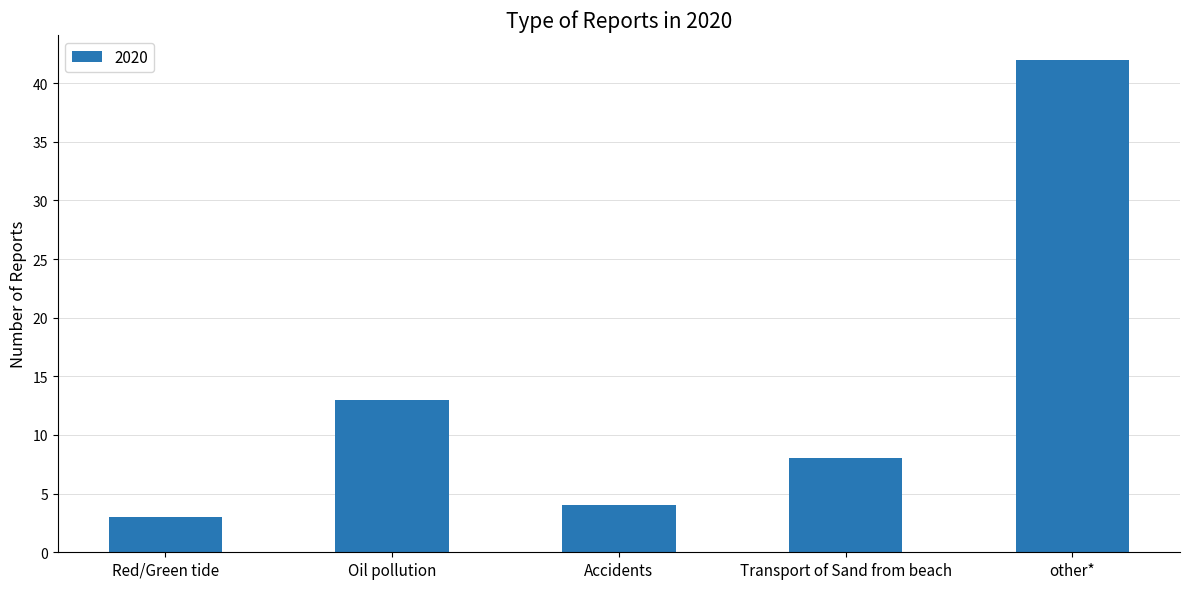

List the labels in order of value, largest first.

other*, Oil pollution, Transport of Sand from beach, Accidents, Red/Green tide